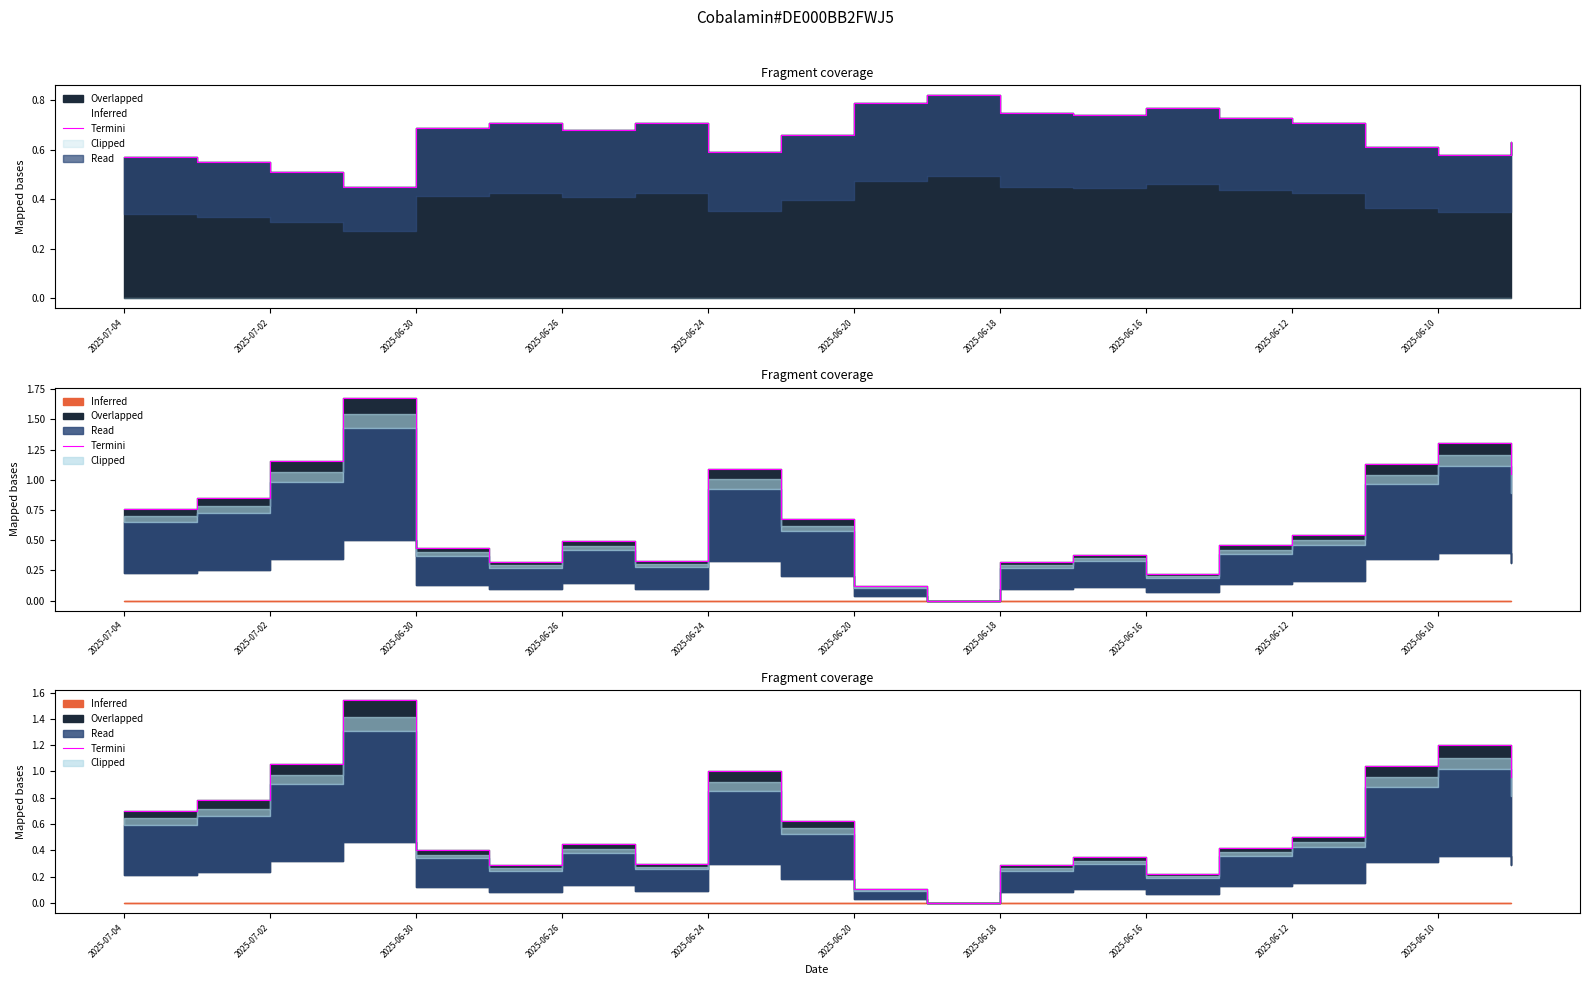

What is the sum of the values at 2025-07-02 and 2025-06-30?

1.5